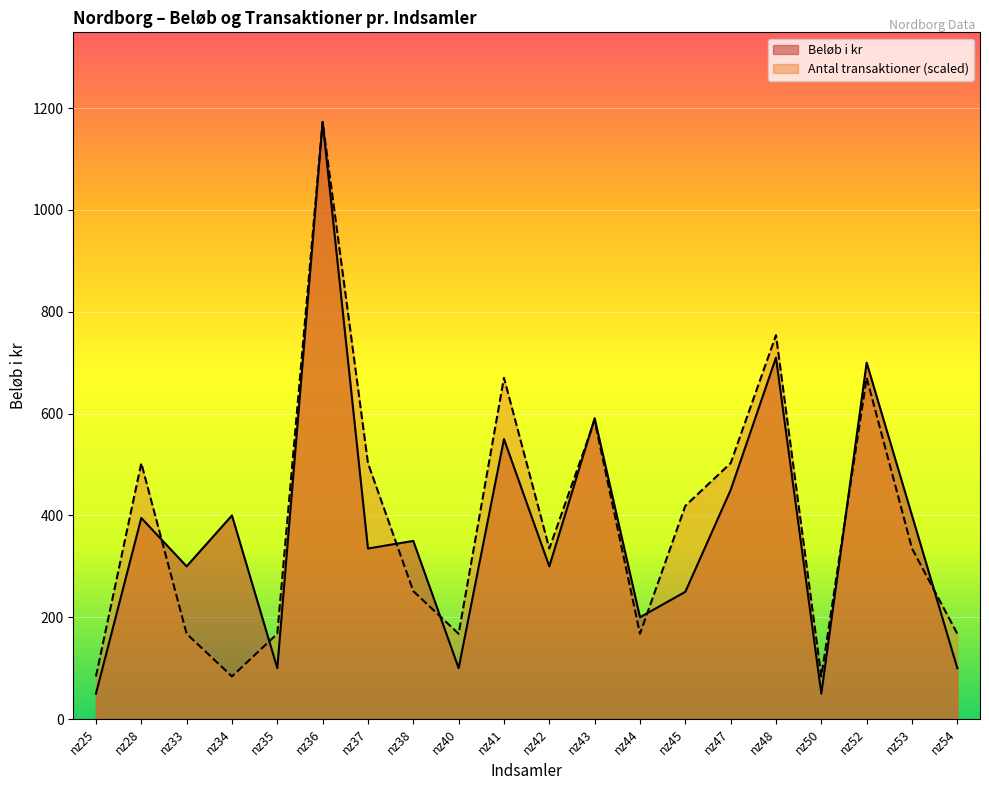

Reading left to right, transcribe all the data shown in this chart.

Beløb i kr: 50.0	395.0	300.0	400.0	100.0	1173.0	335.0	350.0	100.0	550.0	300.0	591.0	200.0	250.0	450.0	710.0	50.0	700.0	400.0	100.0
Antal transaktioner: 83.8	502.7	167.6	83.8	167.6	1173.0	502.7	251.4	167.6	670.3	335.1	586.5	167.6	418.9	502.7	754.1	83.8	670.3	335.1	167.6